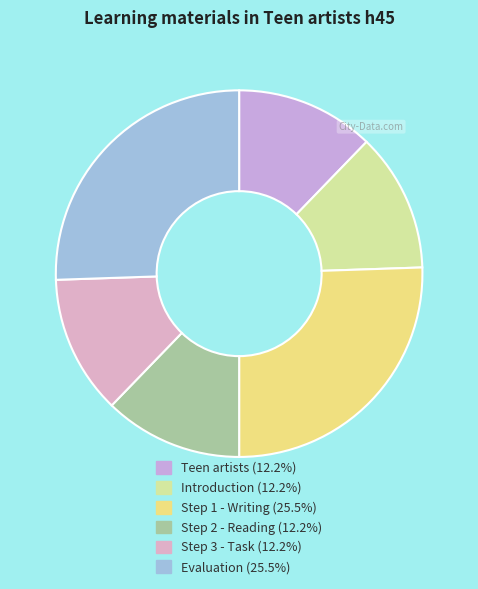

Which category has the biggest portion of the pie?

Evaluation